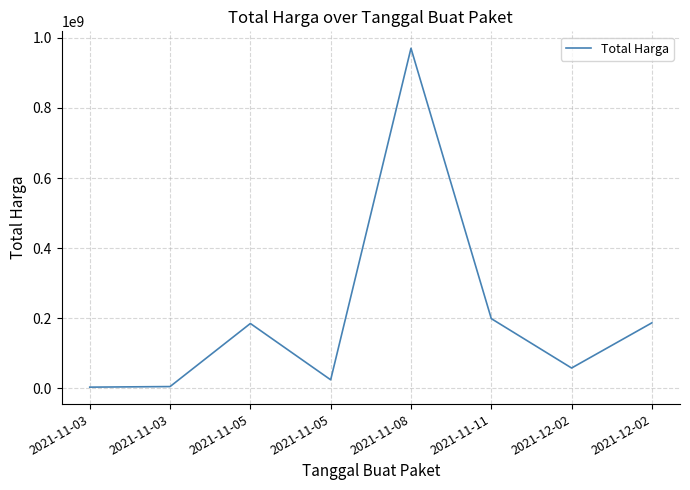

List the labels in order of value, largest first.

2021-11-08, 2021-11-11, 2021-12-02, 2021-11-05, 2021-12-02, 2021-11-05, 2021-11-03, 2021-11-03